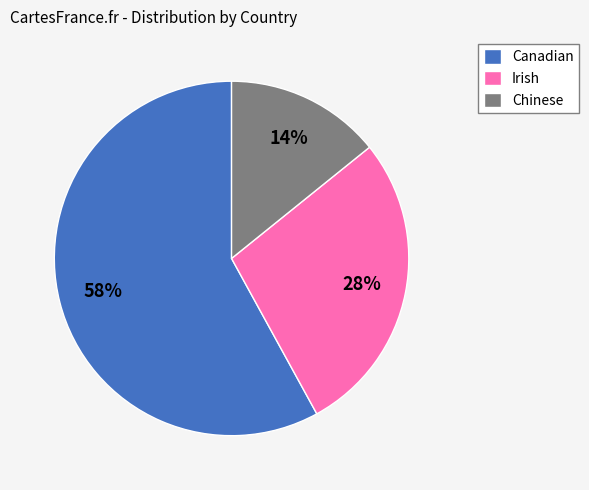

Is Canadian the majority of the pie?

Yes